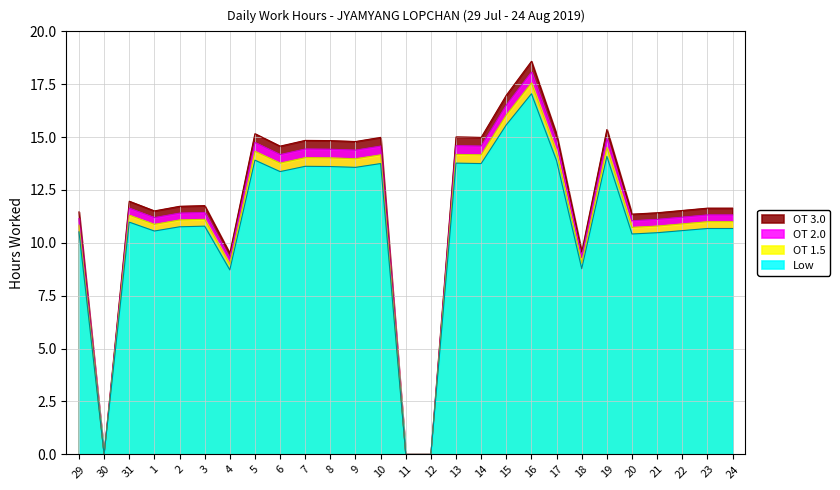

Is the value of OT 1.5 at 9 greater than the value of OT 3.0 at 19?

No